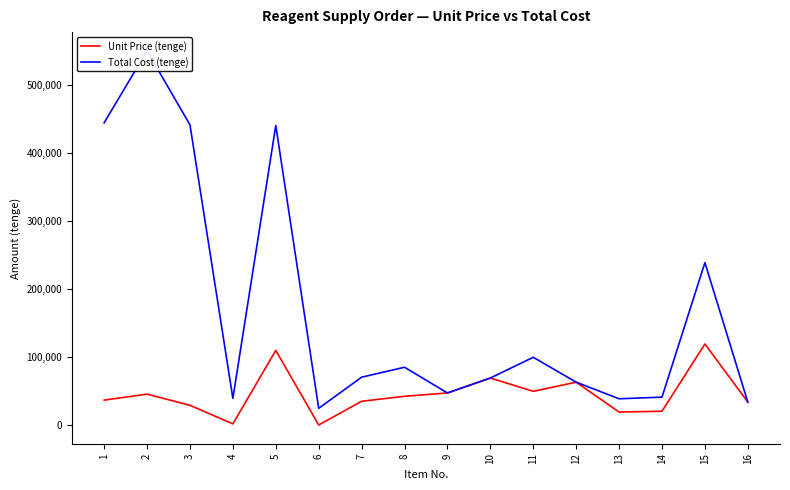

What is the difference between the highest and lowest values at 13?

19491.3